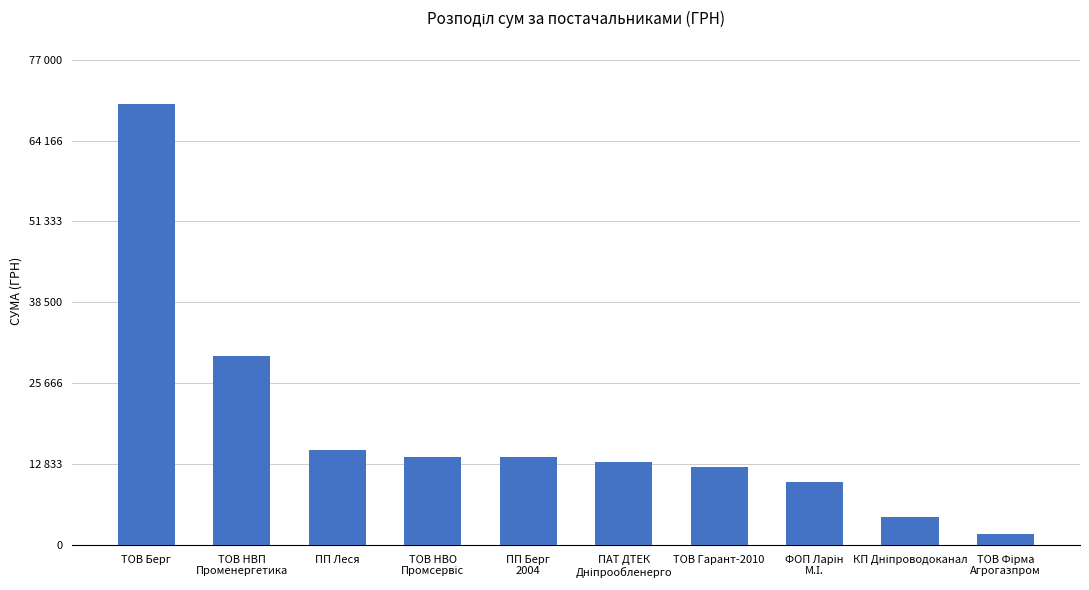

Are the bars horizontal?

No